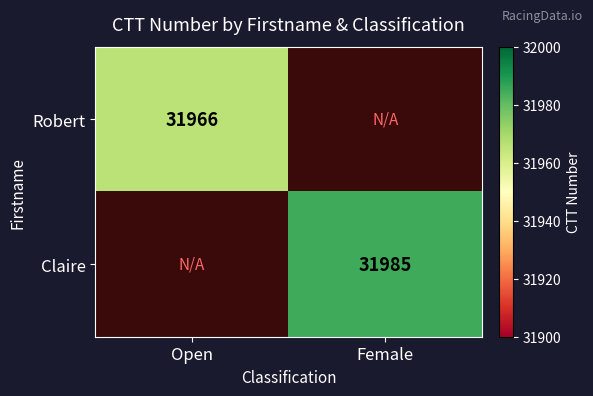

Which has a higher value, Open or Female?

Female